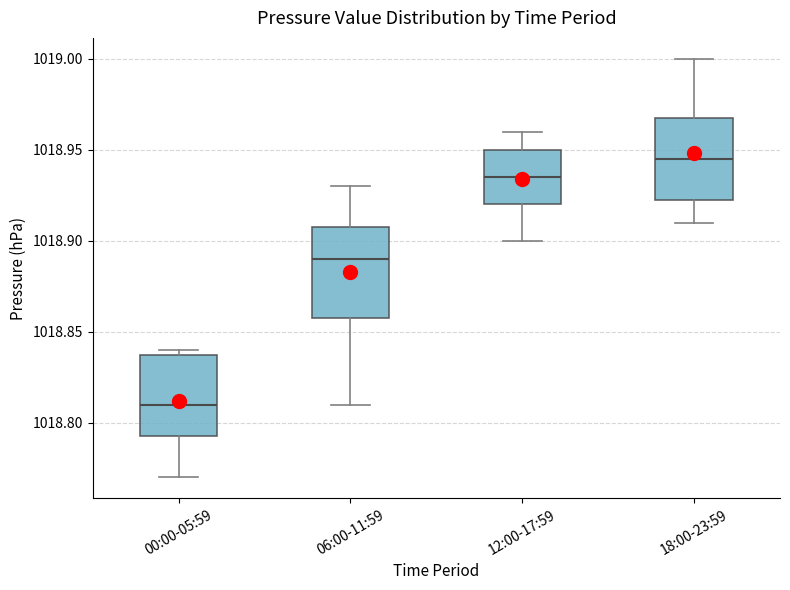

Where does the upper whisker of the box for 12:00-17:59 end on the y-axis? The values are not printed on the chart, so give them approximately, as read against the axis.

1018.960